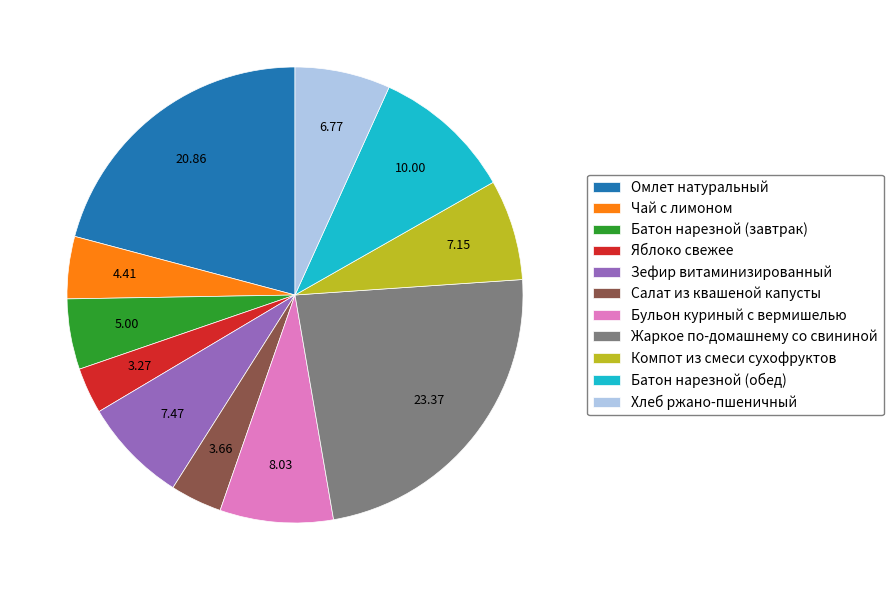

What is the ratio of the value at Жаркое по-домашнему со свининой to the value at Бульон куриный с вермишелью?

2.9